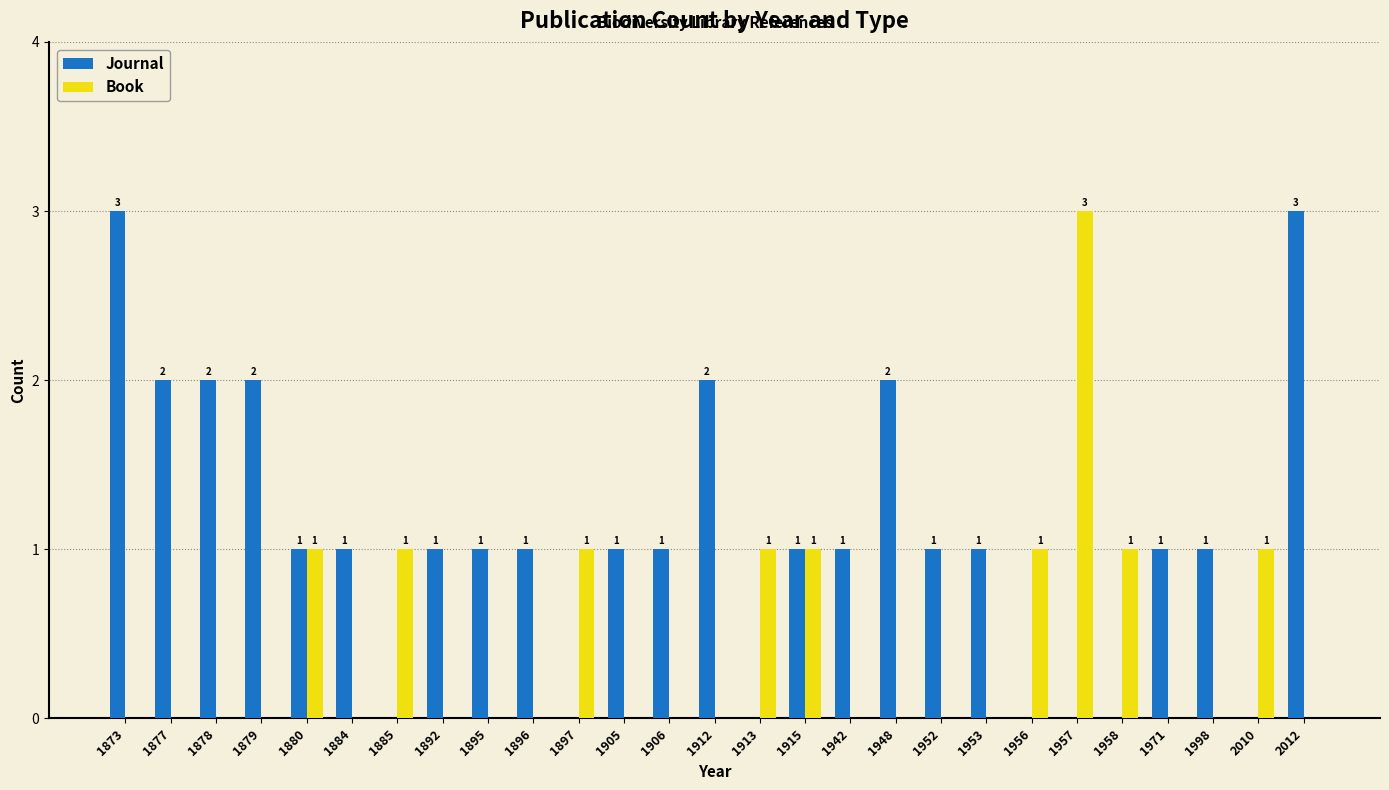

Reading left to right, extract all data points from this chart.

Journal: 1873=3	1877=2	1878=2	1879=2	1880=1	1884=1	1885=0	1892=1	1895=1	1896=1	1897=0	1905=1	1906=1	1912=2	1913=0	1915=1	1942=1	1948=2	1952=1	1953=1	1956=0	1957=0	1958=0	1971=1	1998=1	2010=0	2012=3
Book: 1873=0	1877=0	1878=0	1879=0	1880=1	1884=0	1885=1	1892=0	1895=0	1896=0	1897=1	1905=0	1906=0	1912=0	1913=1	1915=1	1942=0	1948=0	1952=0	1953=0	1956=1	1957=3	1958=1	1971=0	1998=0	2010=1	2012=0